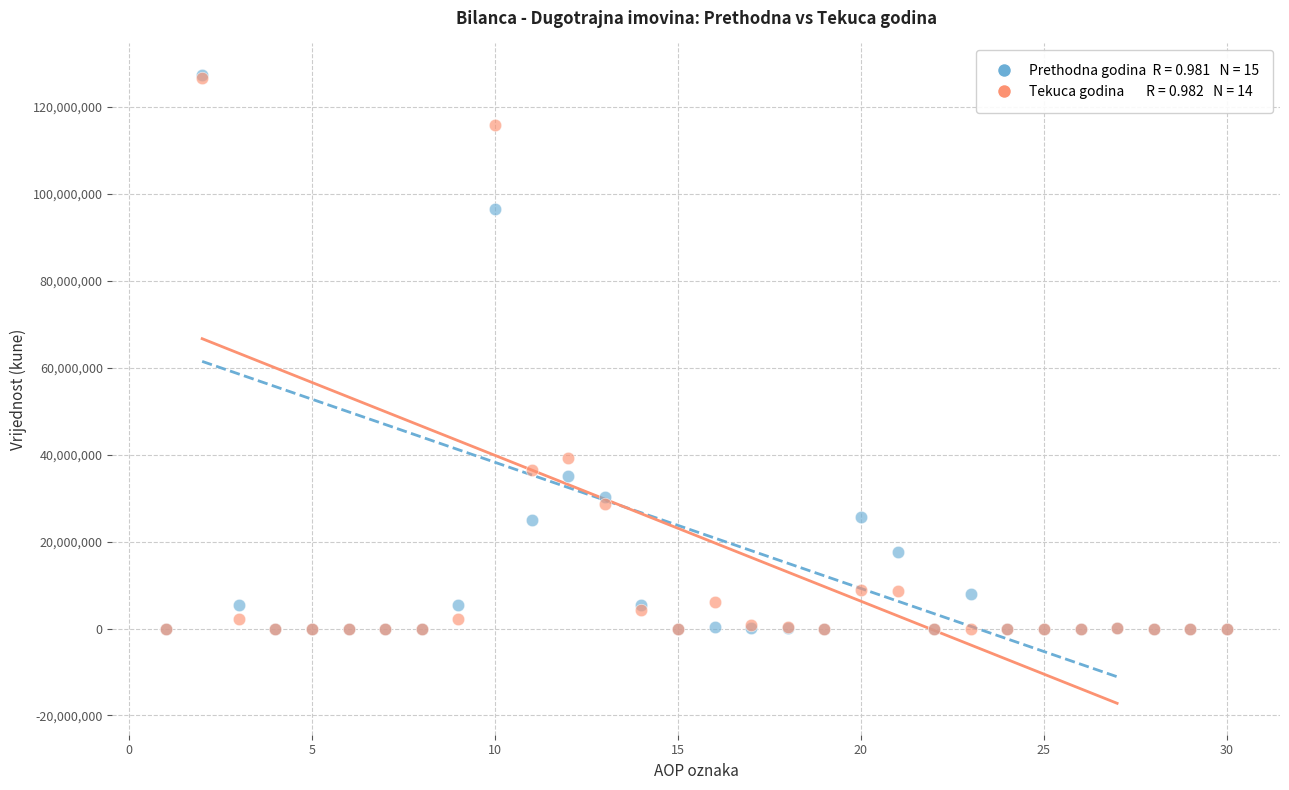

Across all series, what Y value is closest to 63687088?

39118384